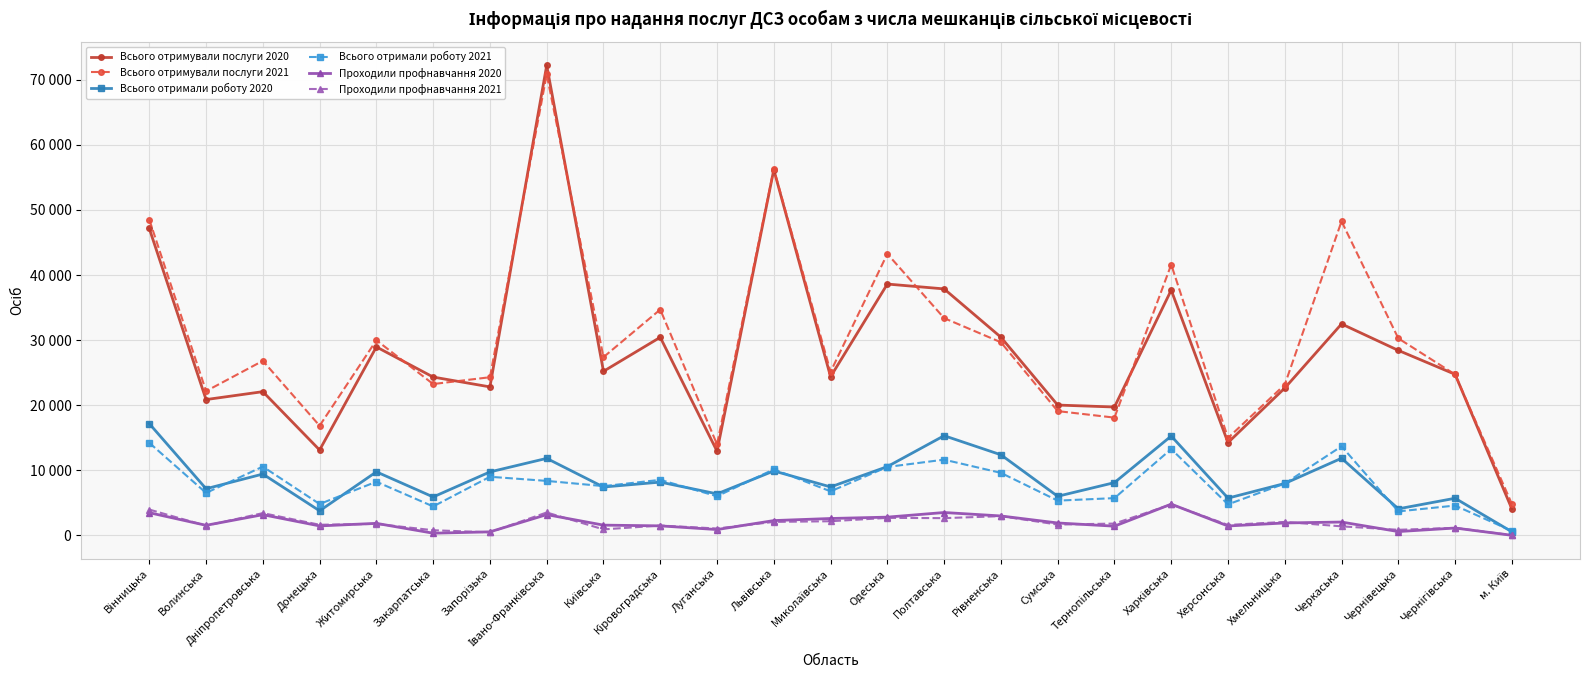

What are all the series names shown in the legend?

Всього отримували послуги 2020, Всього отримували послуги 2021, Всього отримали роботу 2020, Всього отримали роботу 2021, Проходили профнавчання 2020, Проходили профнавчання 2021